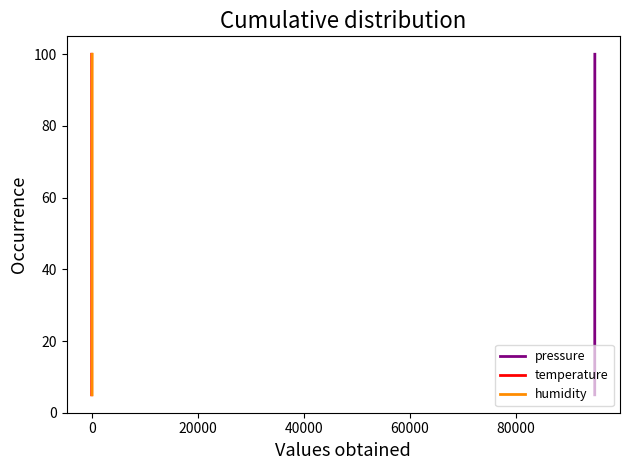

True or false: temperature has more than 0 points higher than both neighbors.

False